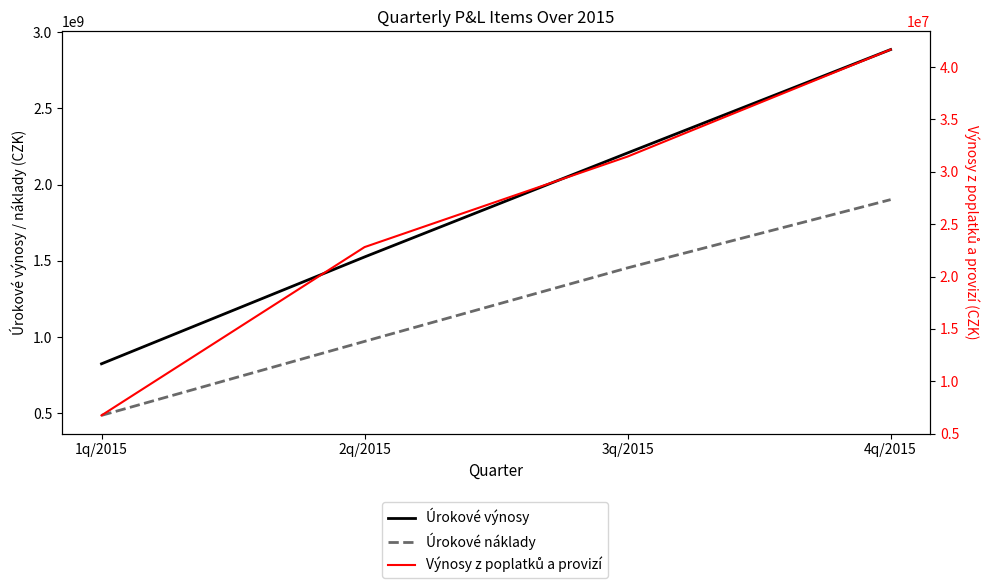

Which category has the highest value in the Výnosy z poplatků a provizí series?

4q/2015